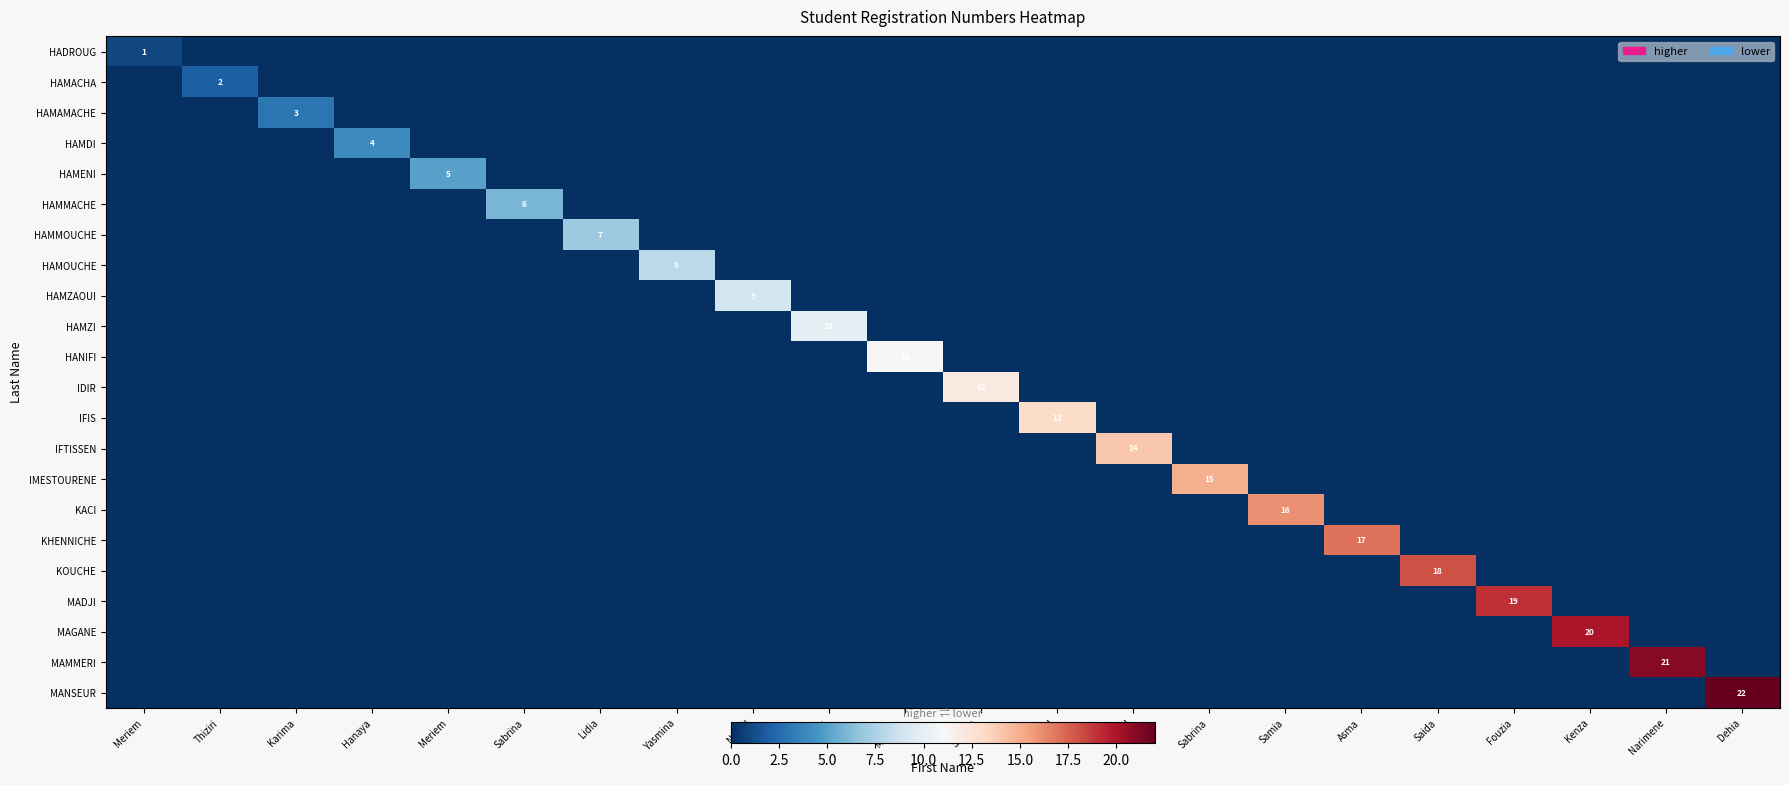

Which series has the largest range (max minus min)?

MANSEUR